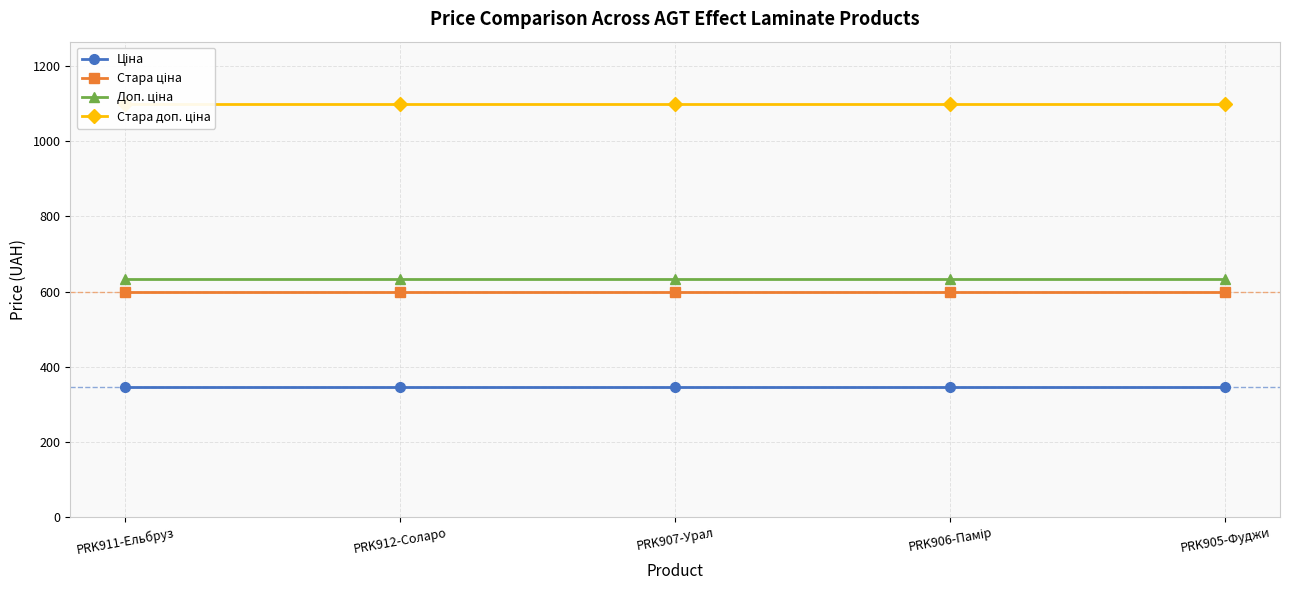

Rank the series by their maximum value, from highest to lowest.

Стара доп. ціна, Доп. ціна, Стара ціна, Ціна